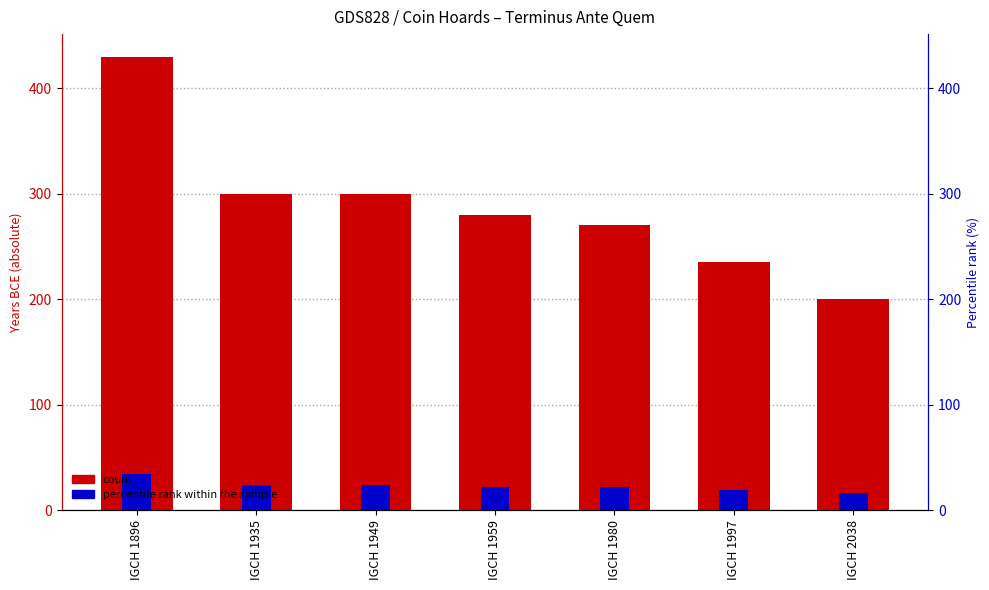

Reading left to right, list all the values displayed in this chart.

count: 430.0	300.0	300.0	280.0	270.0	235.0	200.0
percentile rank within the sample: 34.4	24.0	24.0	22.4	21.6	18.8	16.0